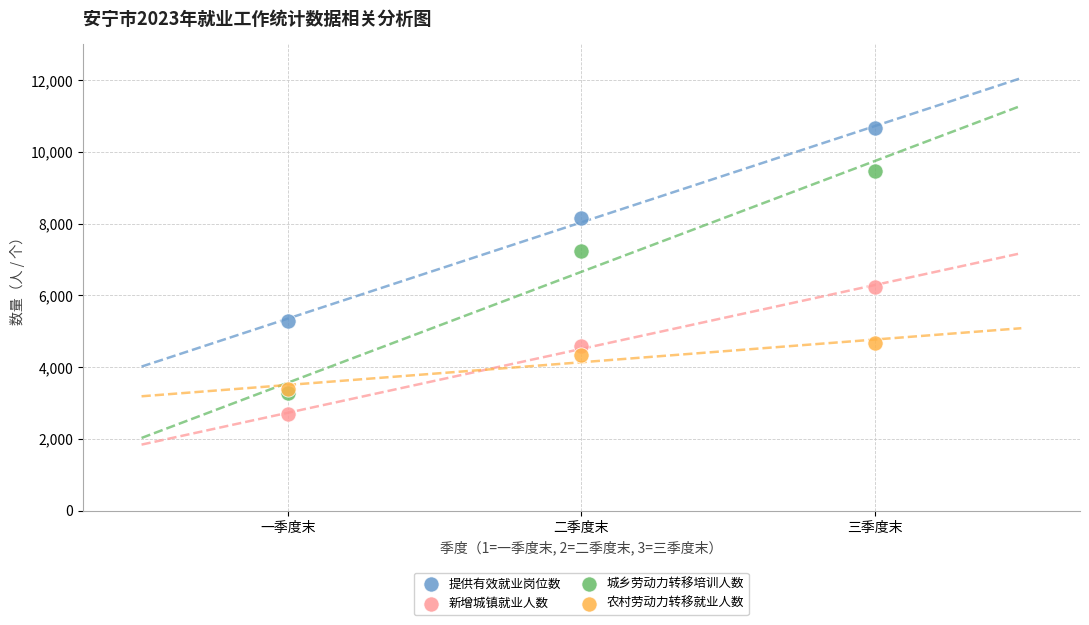

In the 农村劳动力转移就业人数 series, what Y value is closest to 4032?

4335